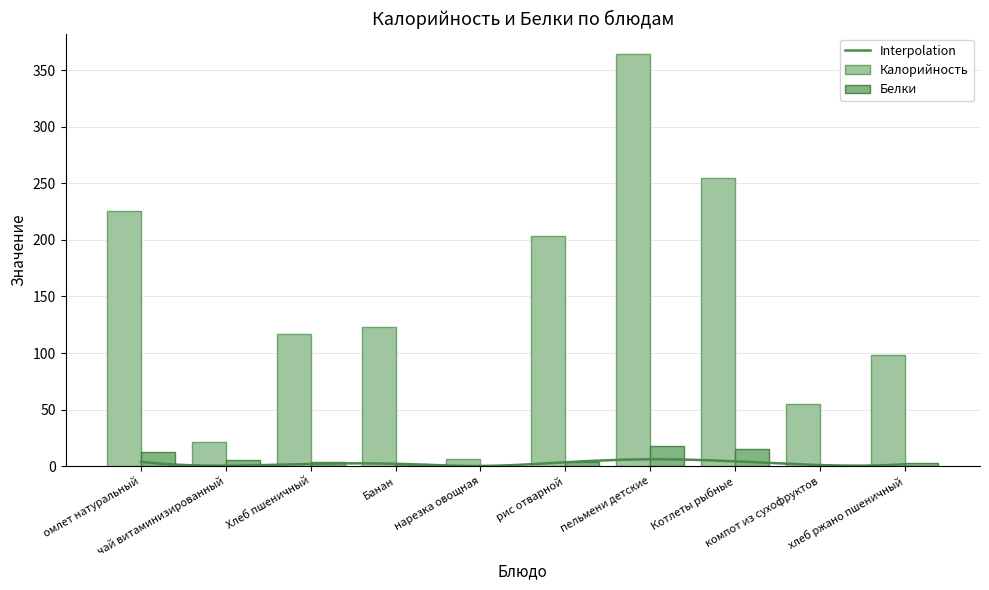

What is the highest value of the Калорийность series?

364.3